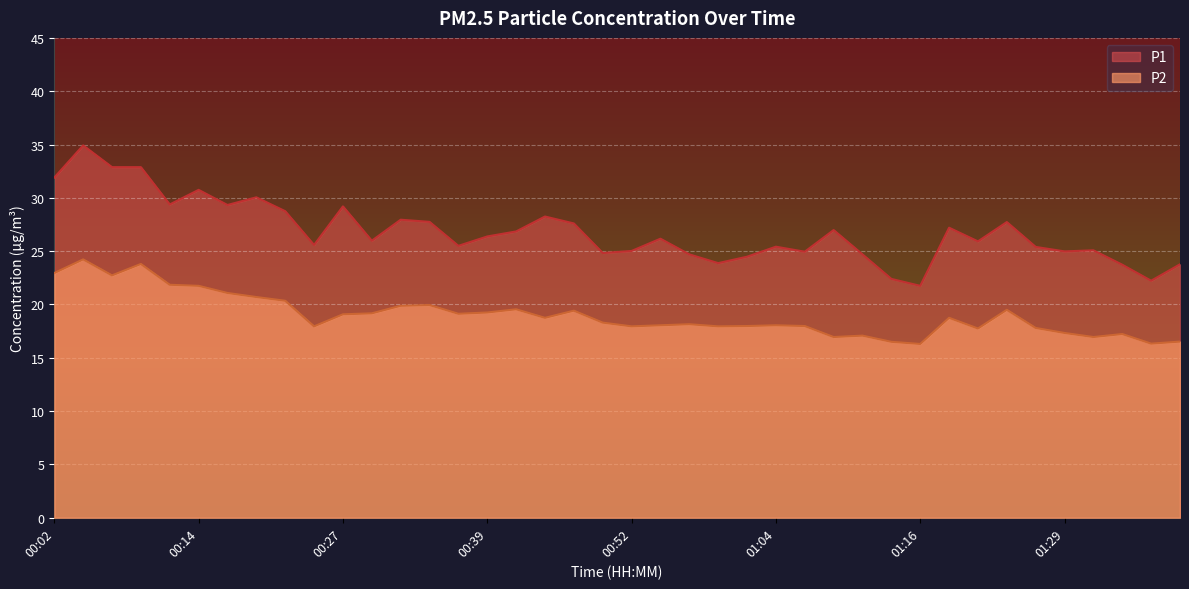

Rank the series at 00:17 from lowest to highest value.

P2, P1